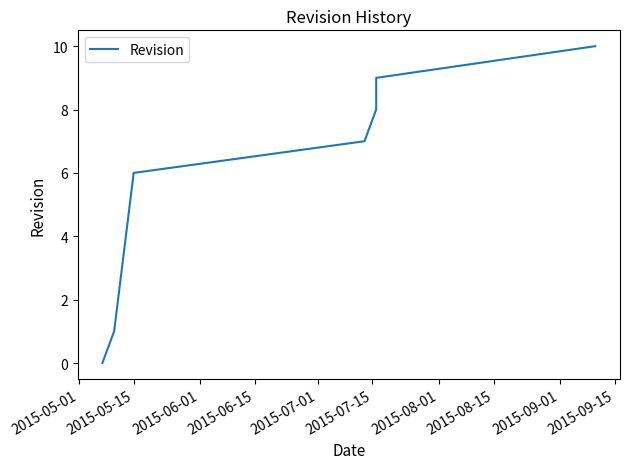

True or false: the data shows 1 at 2015-06-15.

False